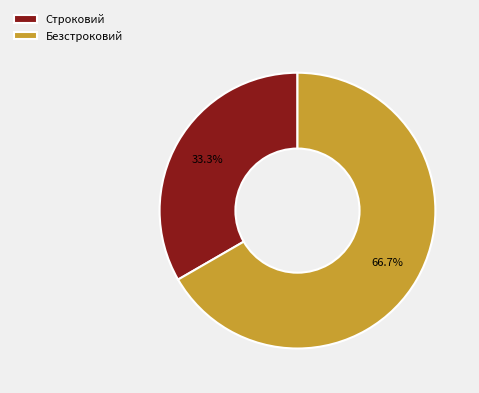

Which category accounts for the majority?

Безстроковий